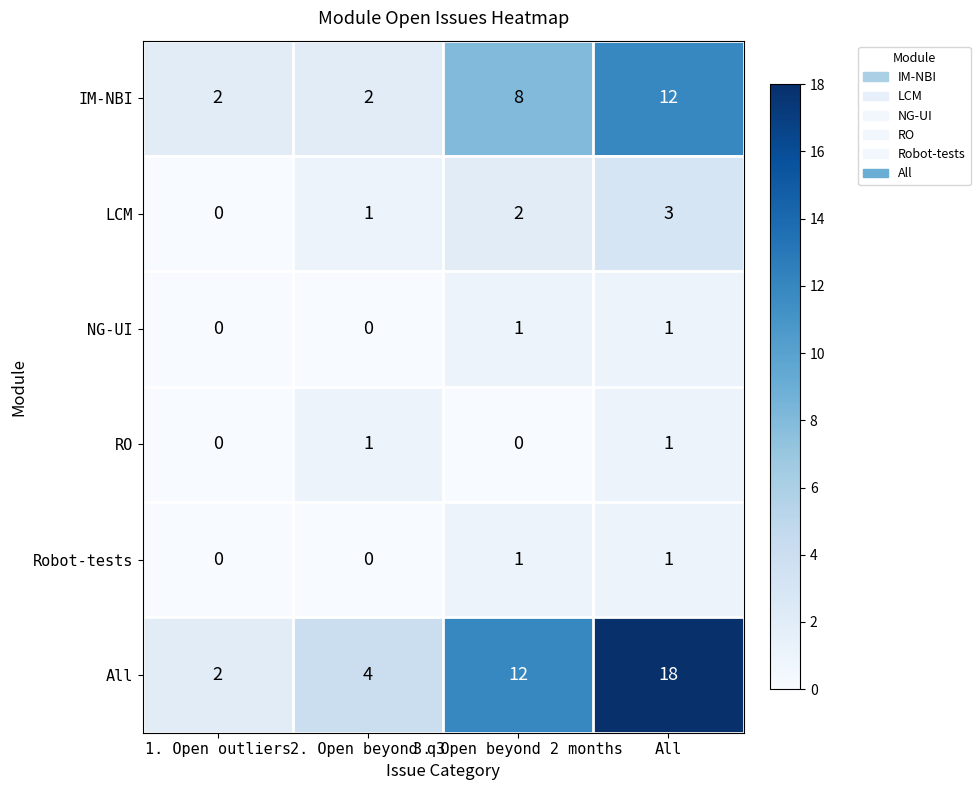

How many RO values are between 0 and 1?

4